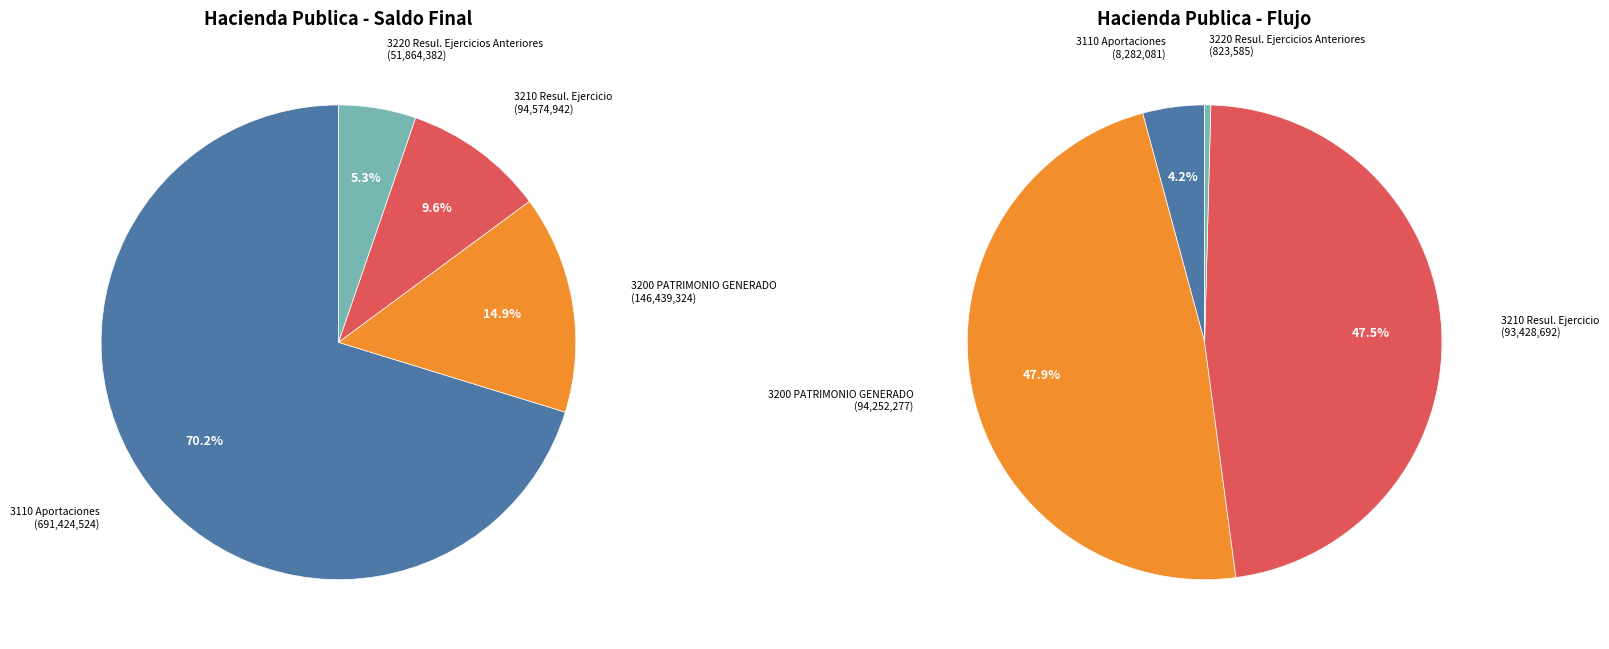

What is the change in value from 3200 PATRIMONIO GENERADO to 3220 Resul. Ejercicios Anteriores?

-94574941.9